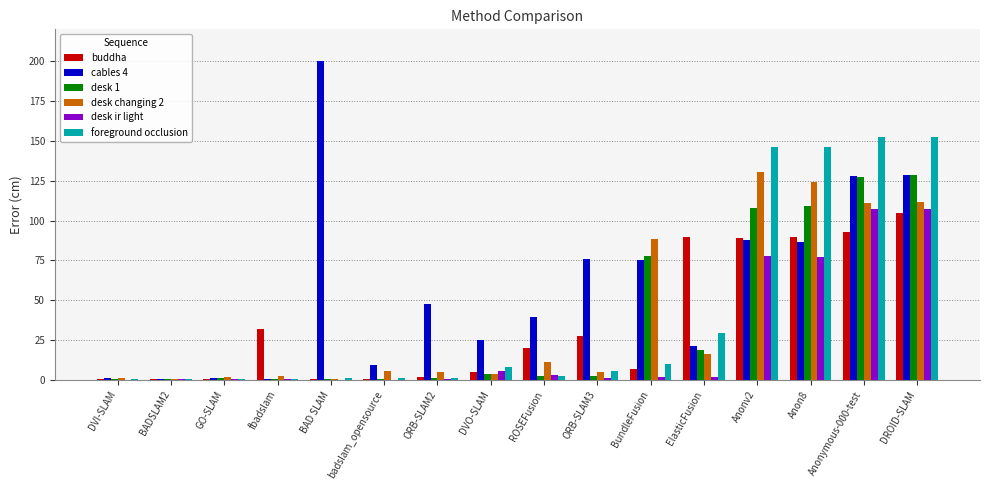

What is the total value across all series at DVO-SLAM?

50.6